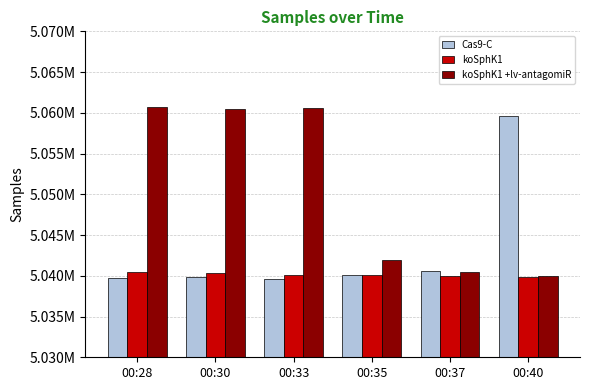

What are all the series names shown in the legend?

Cas9-C, koSphK1, koSphK1 +lv-antagomiR